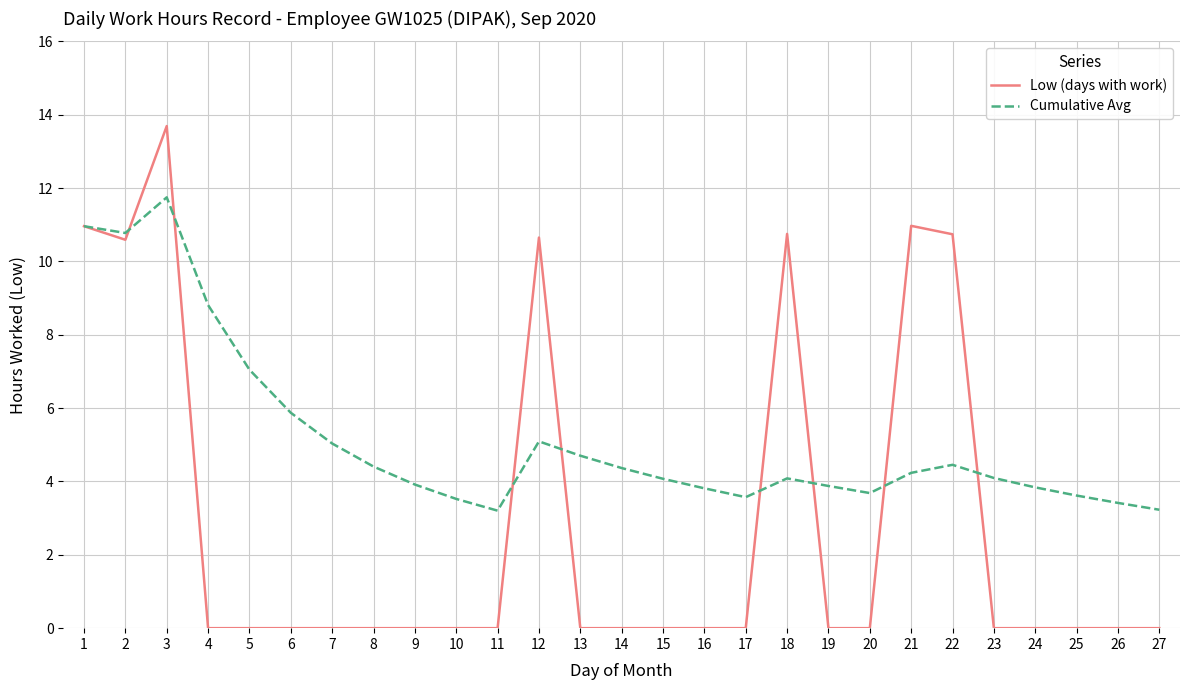

How many interior local peaks does the Cumulative Avg series have?

4